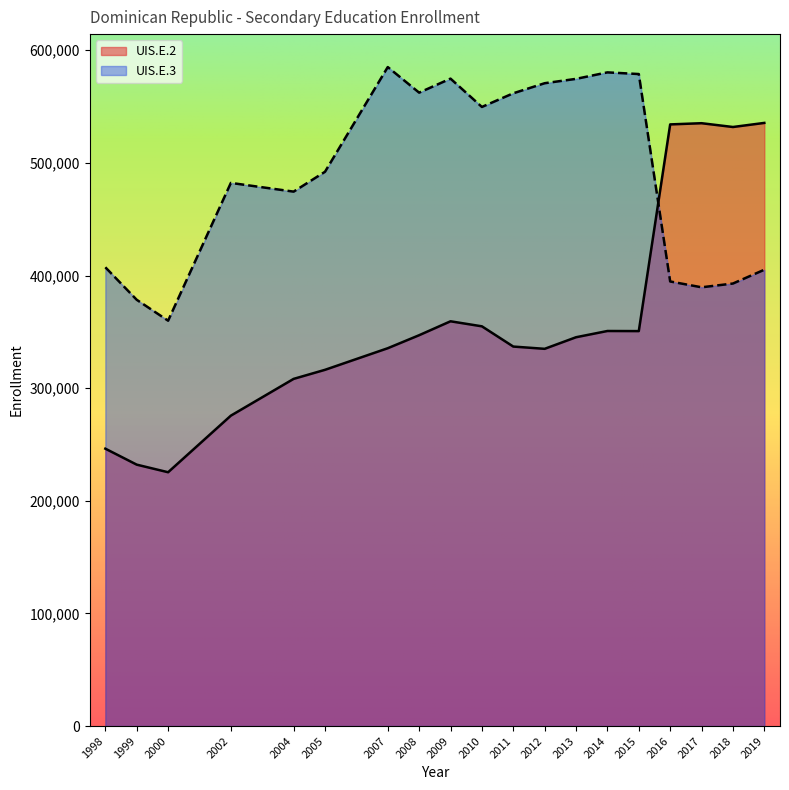

True or false: UIS.E.2 has more than 1 interior local peaks.

True